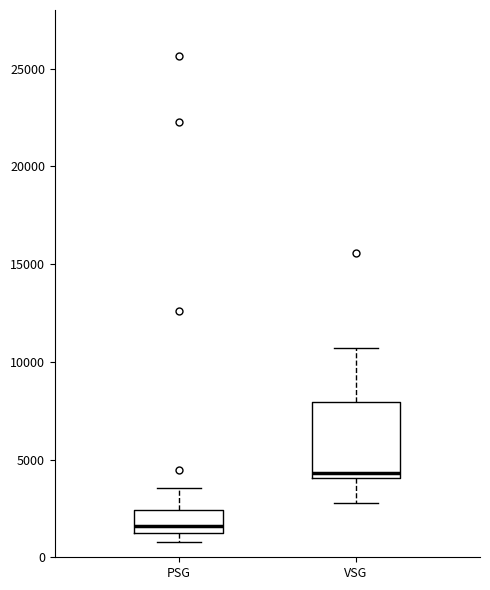

Reading left to right, transcribe this box plot: for each box, give where its median line is, the range the box spans, and where its two whiskers end, as read against the y-axis. The values are not printed on the chart, so give them approximately, as read against the axis.

PSG: median 1500, box 1000 to 2500, whiskers 1000 (just below the box's lower edge) to 3500
VSG: median 4500, box 4000 to 8000, whiskers 3000 to 10500